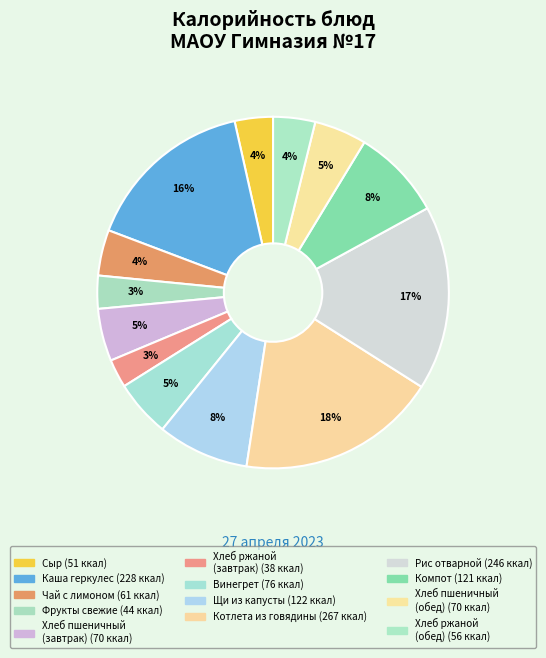

How many slices are in this pie chart?

13